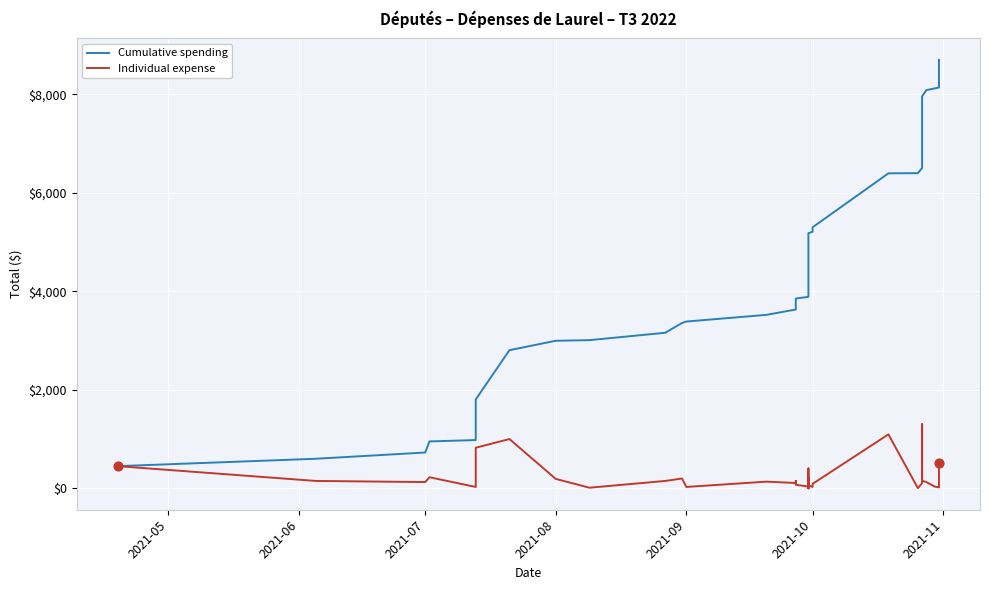

What are all the series names shown in the legend?

Cumulative spending, Individual expense